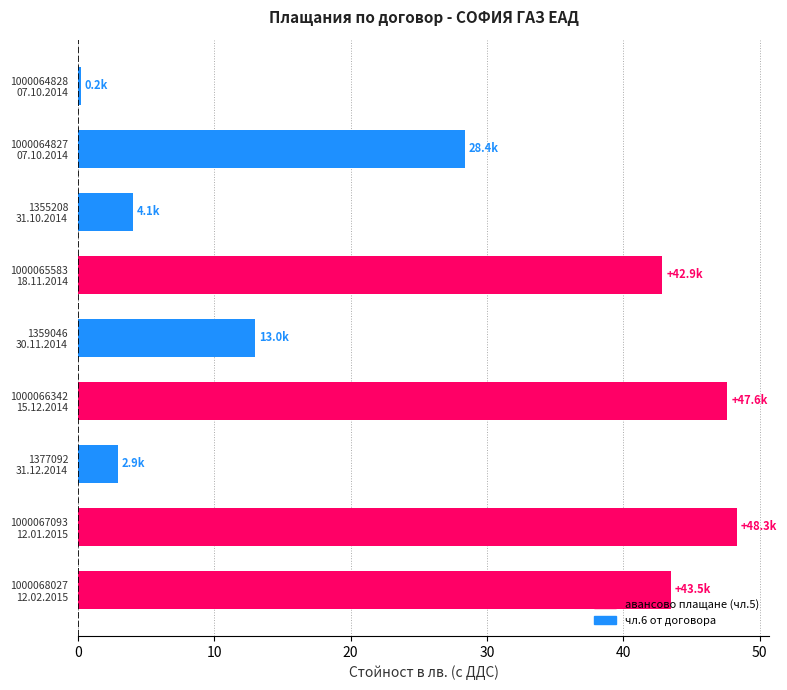

What is the difference between the maximum and minimum values?

48.1